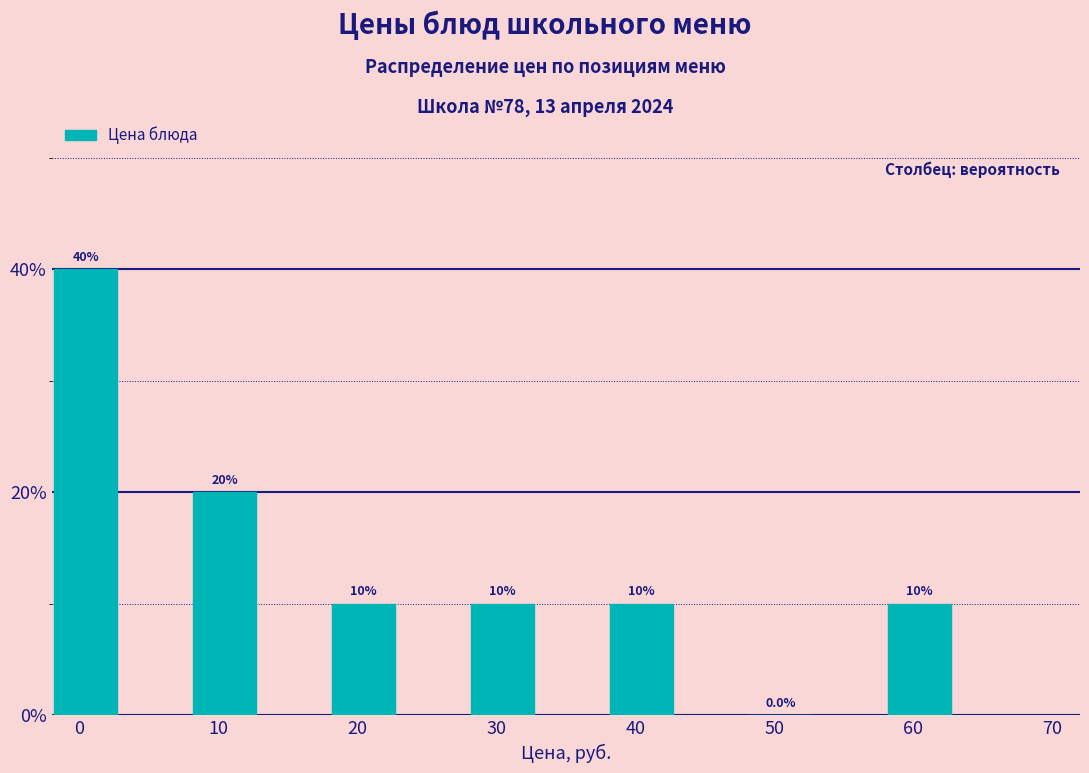

Are the bars horizontal?

No